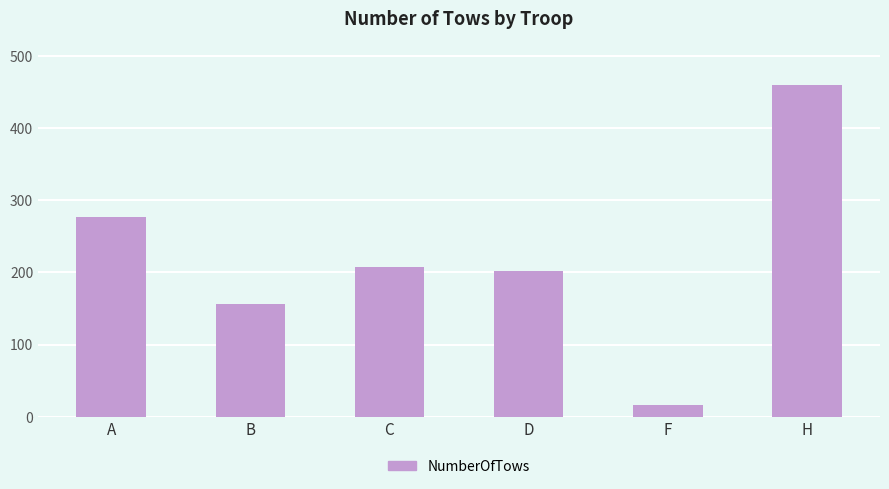

Reading right to left, list all the values displayed in this chart.

H=459	F=16	D=202	C=207	B=157	A=277